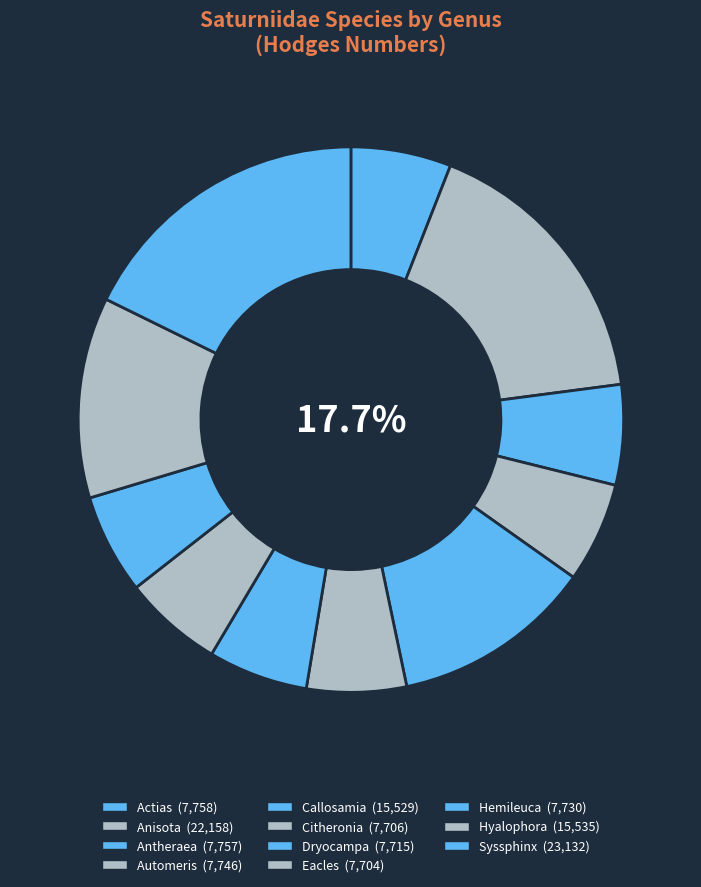

Is it true that Syssphinx is 18% of the pie?

True